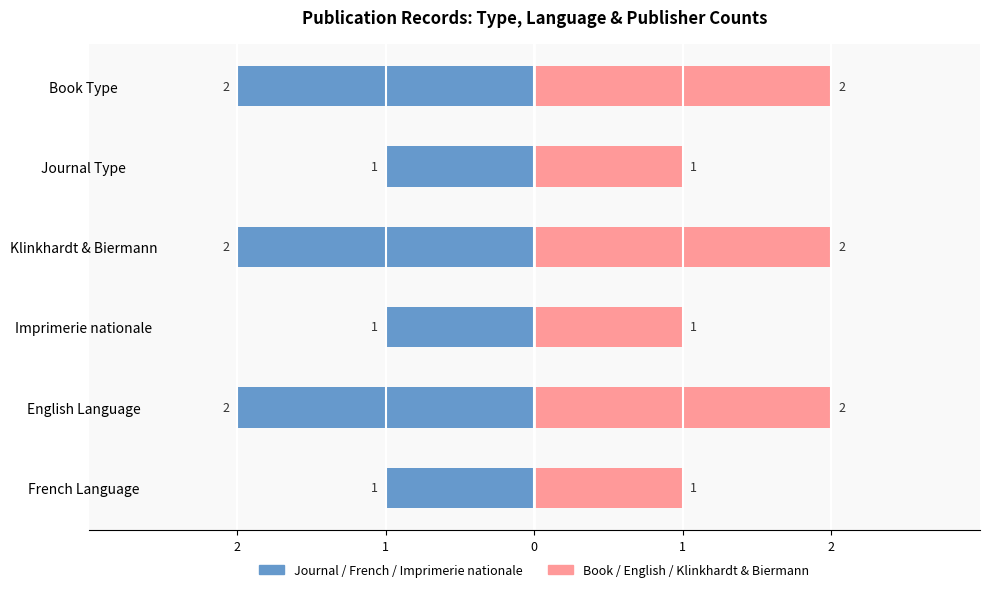

Which series has the largest total across all categories?

Book/English/Klinkhardt